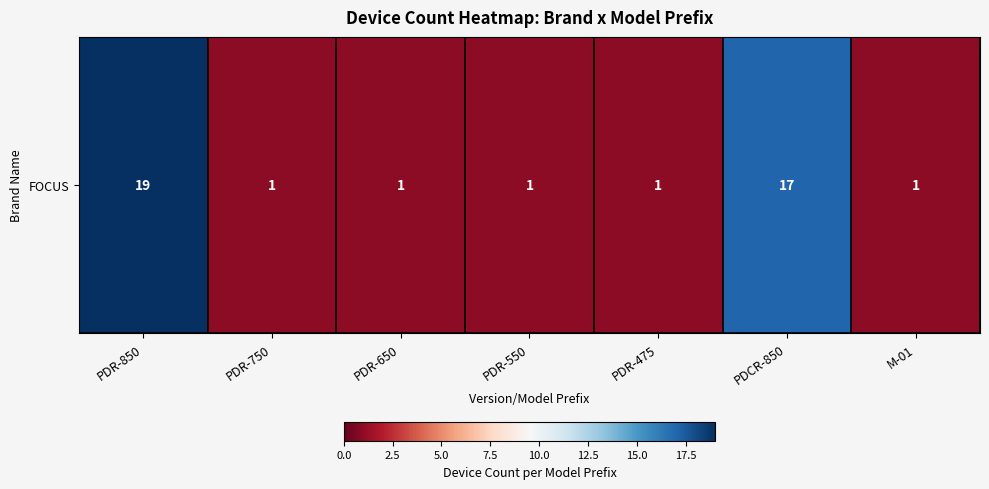

Between PDR-750 and PDCR-850, which is larger?

PDCR-850